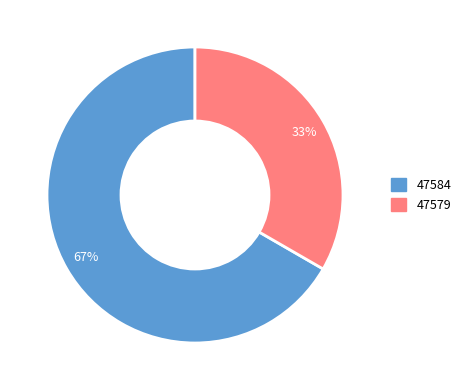

Which category has the smallest portion of the pie?

47579